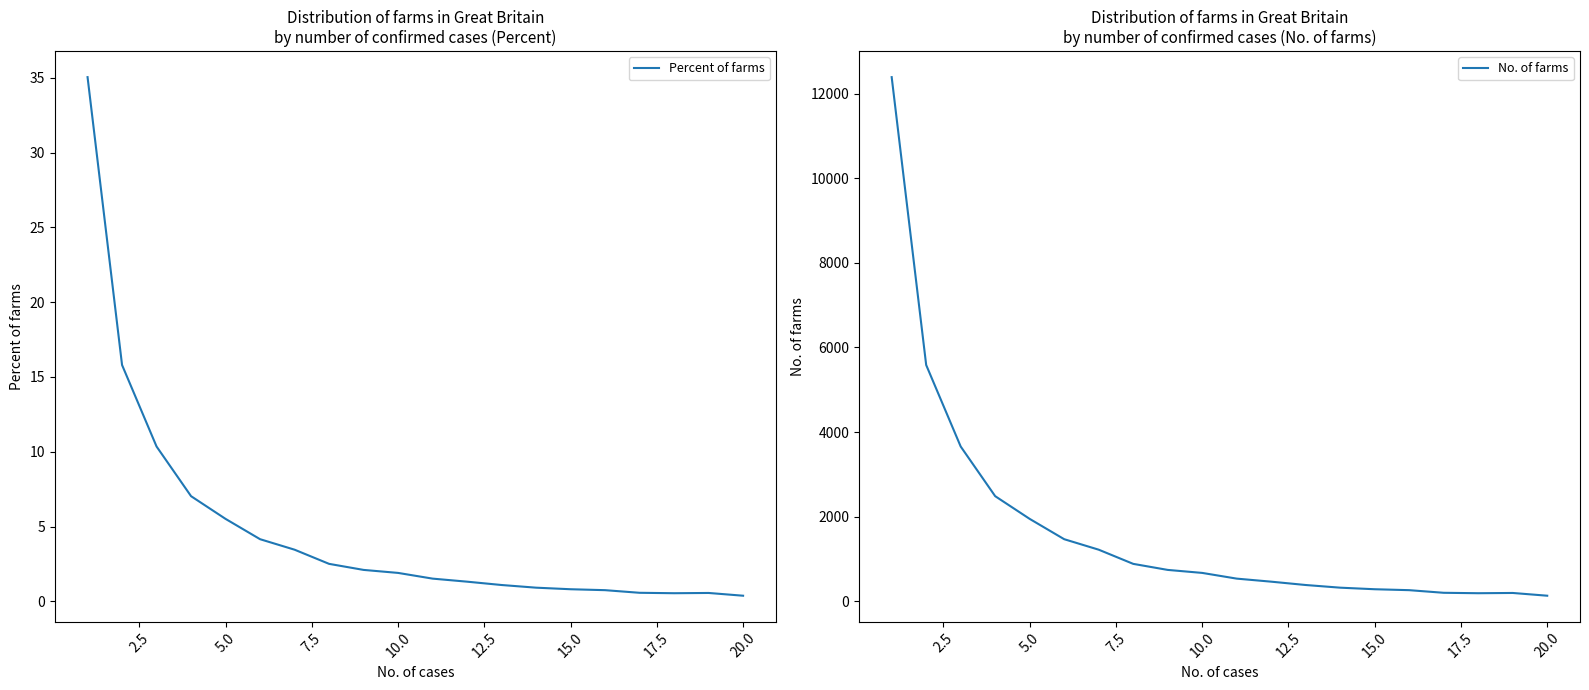

True or false: No. of farms and Percent of farms cross at least once.

False